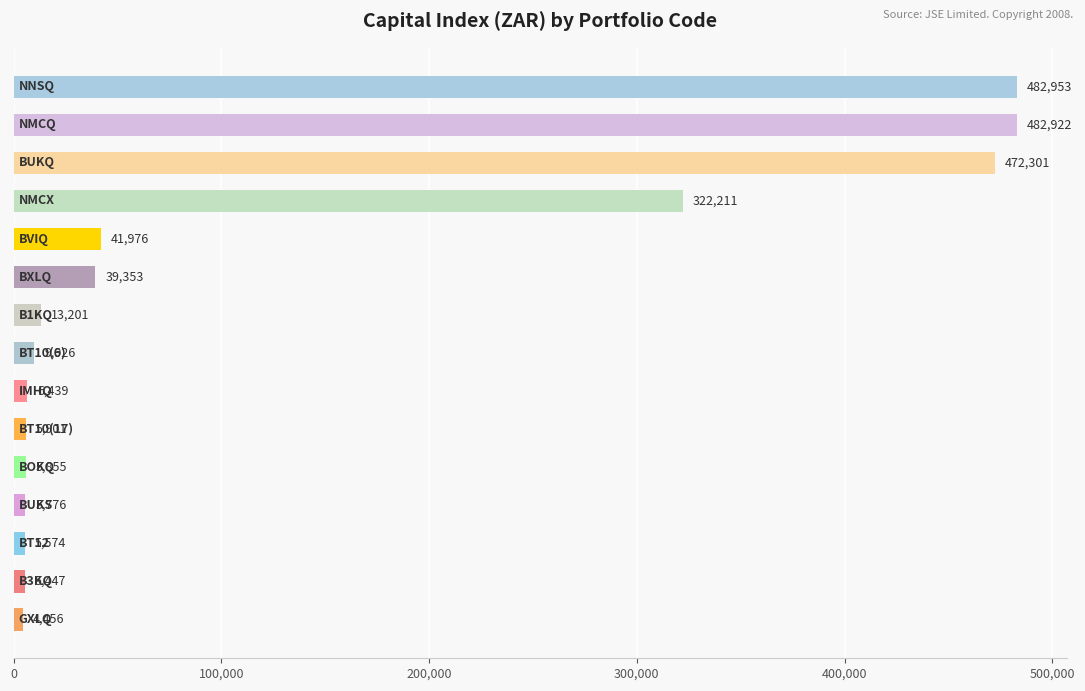

What is the average value?

126952.7